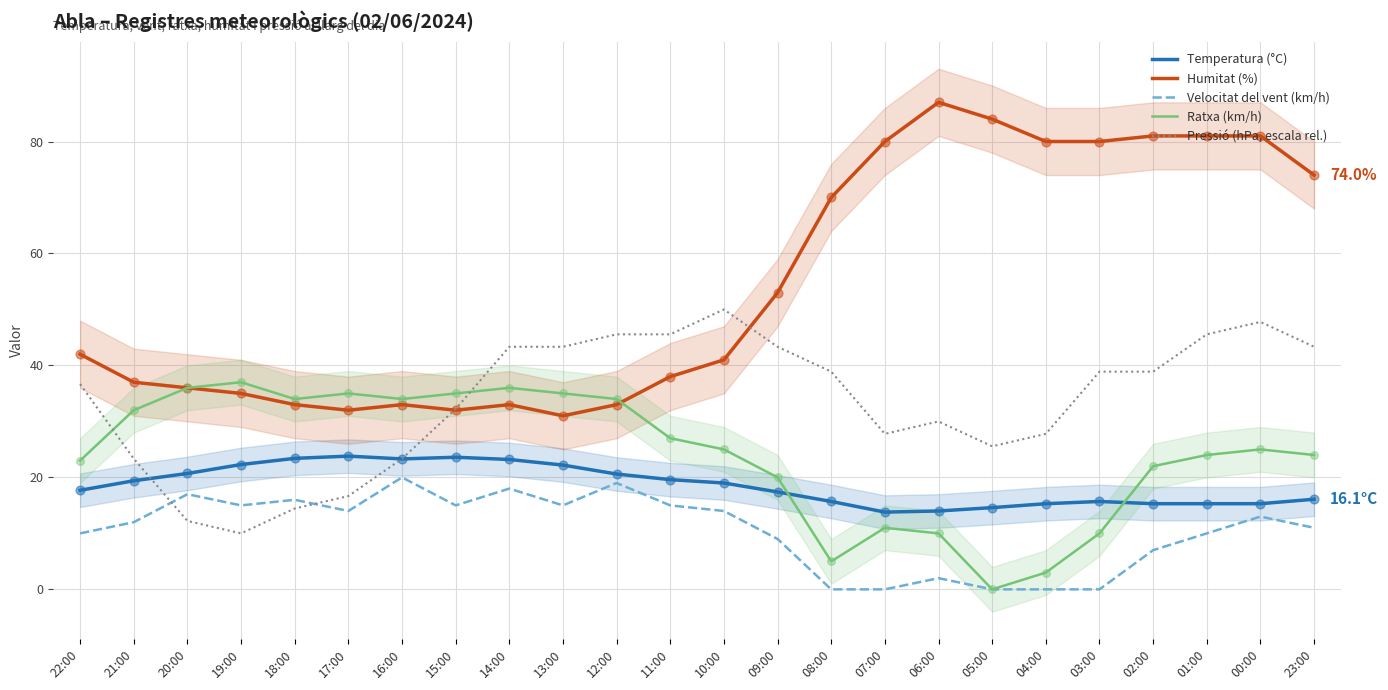

Is the value of Pressió (hPa, escala rel.) at 15:00 greater than the value of Velocitat del vent (km/h) at 01:00?

Yes